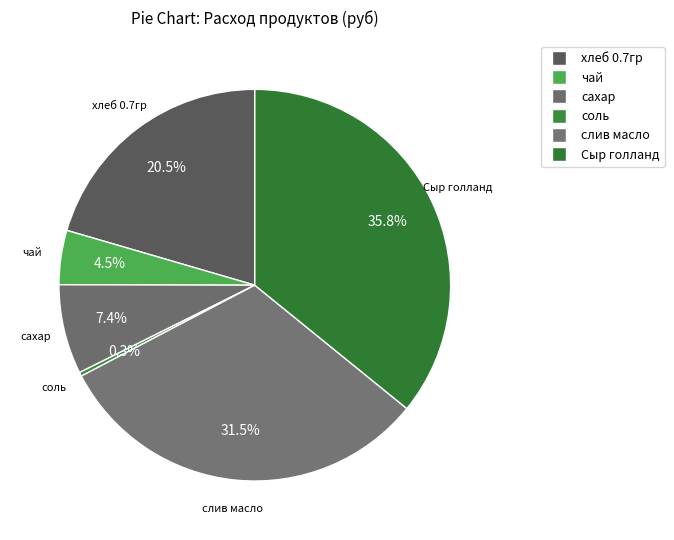

The слив масло slice represents 31% of the pie. True or false?

True